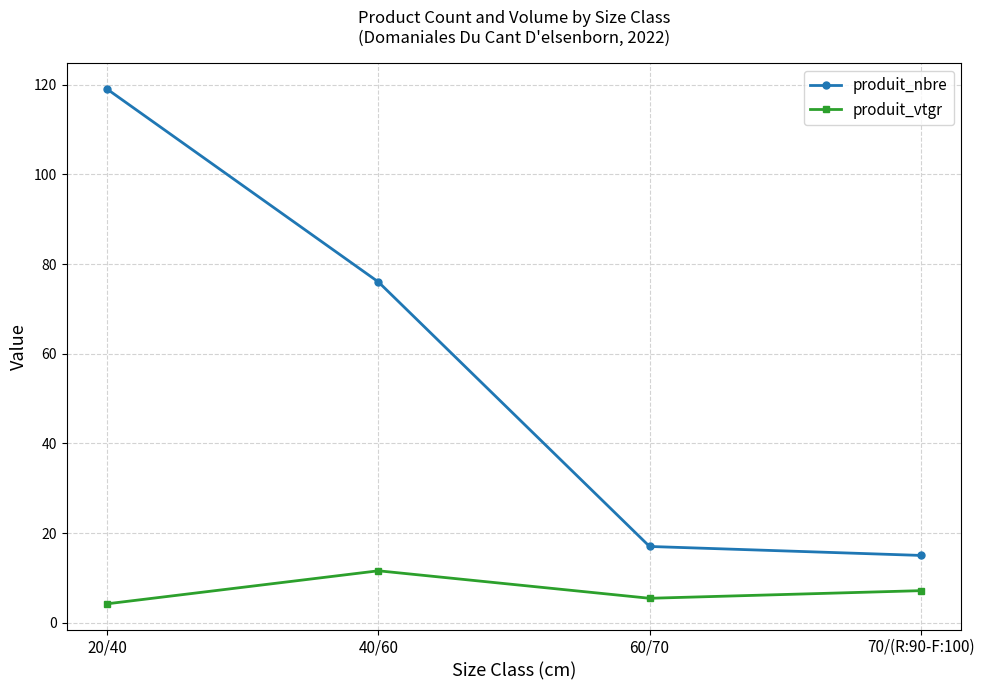

True or false: produit_nbre and produit_vtgr cross at least once.

False